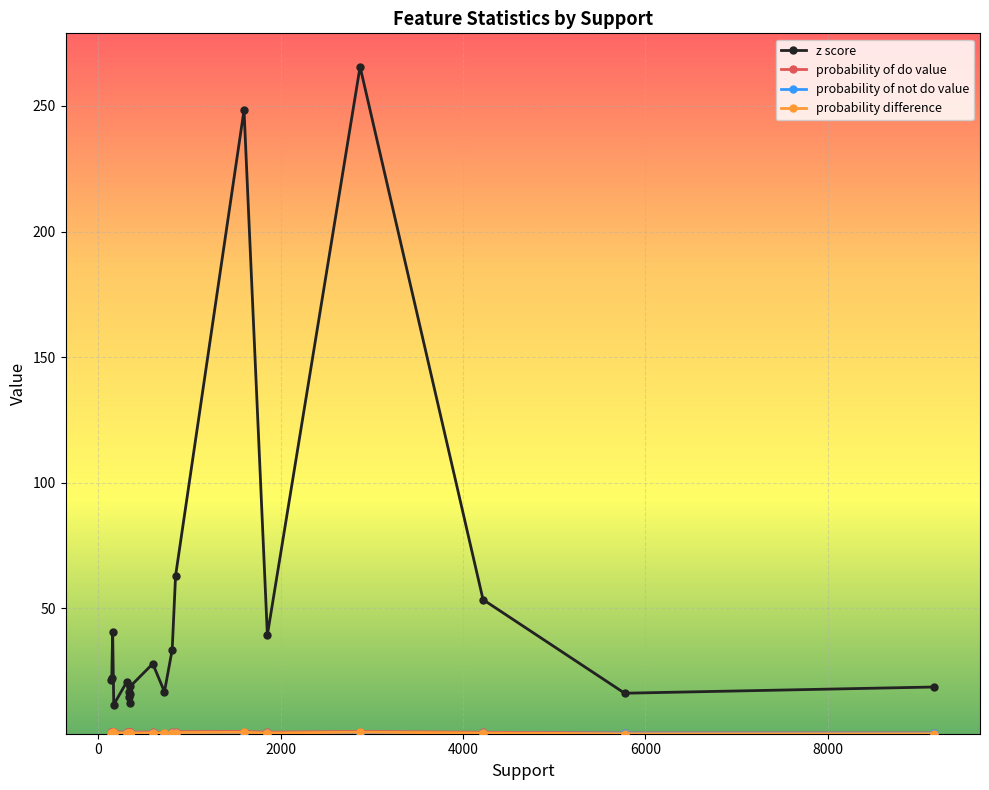

Which series has the largest range (max minus min)?

z score